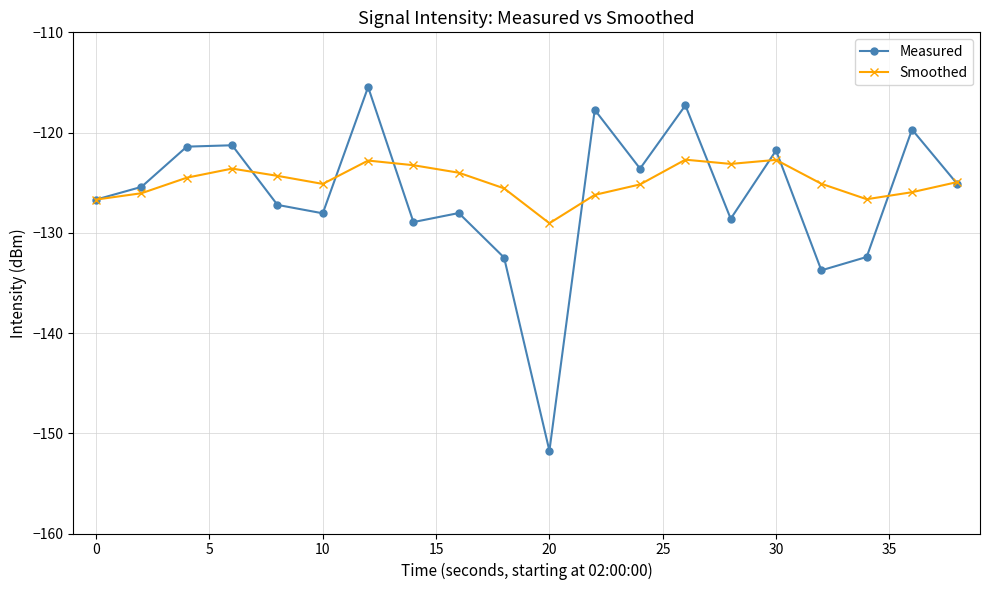

What is the value of the Measured point at the 6th from the left?

-128.1